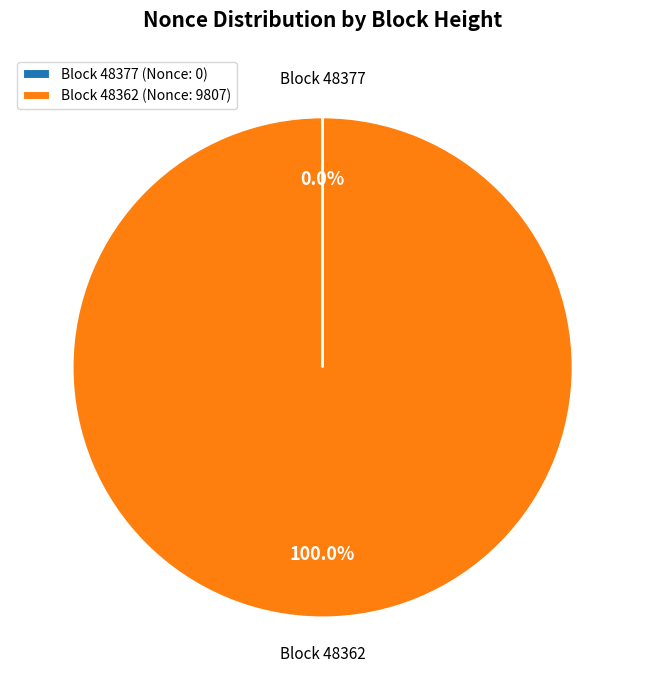

What is the largest slice in the pie chart?

Block 48362 (Nonce: 9807)